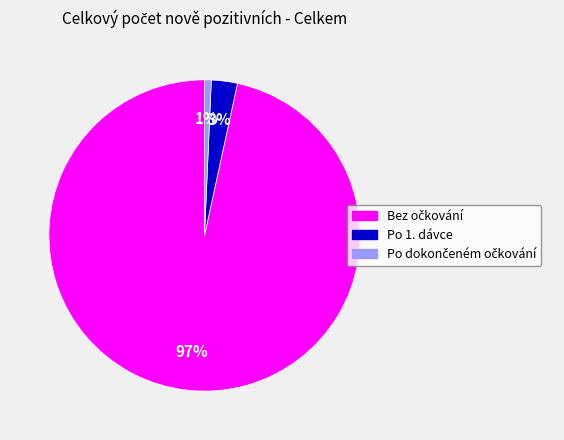

To the nearest percent, what is the average slice percentage?

33%